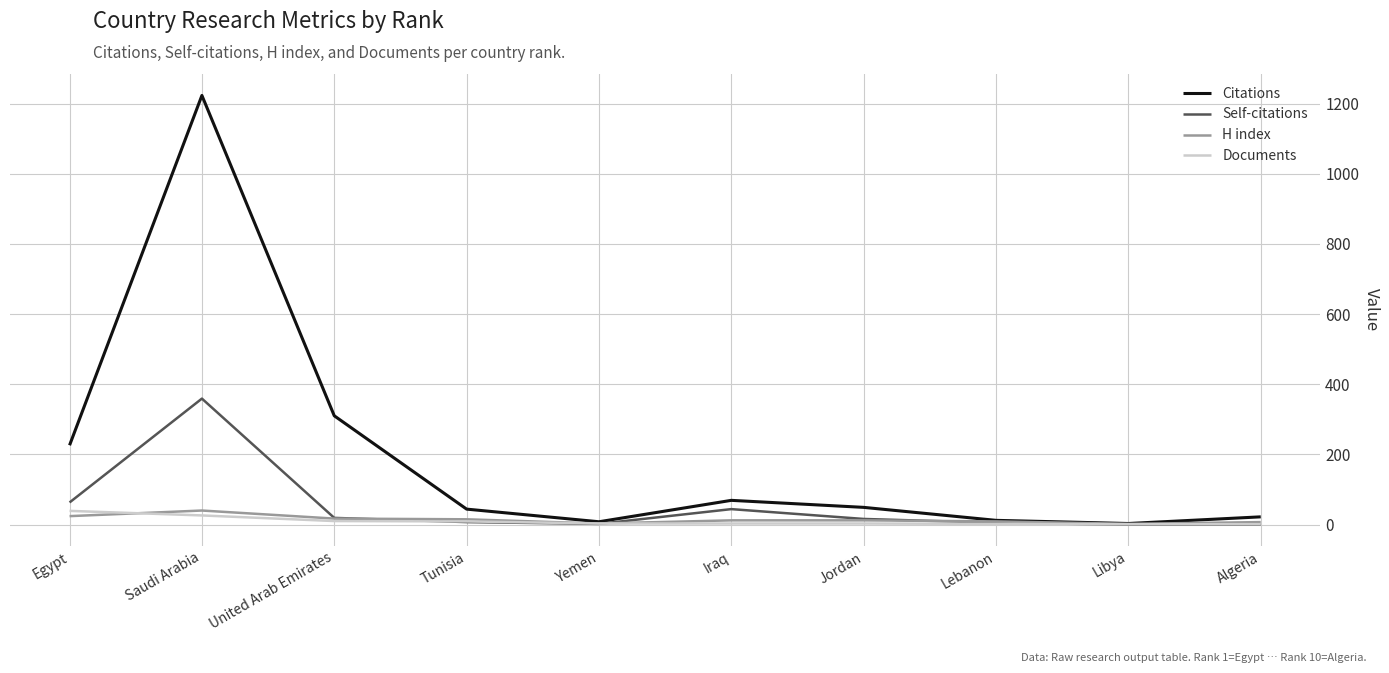

At which category is the sum across all series the highest?

Saudi Arabia